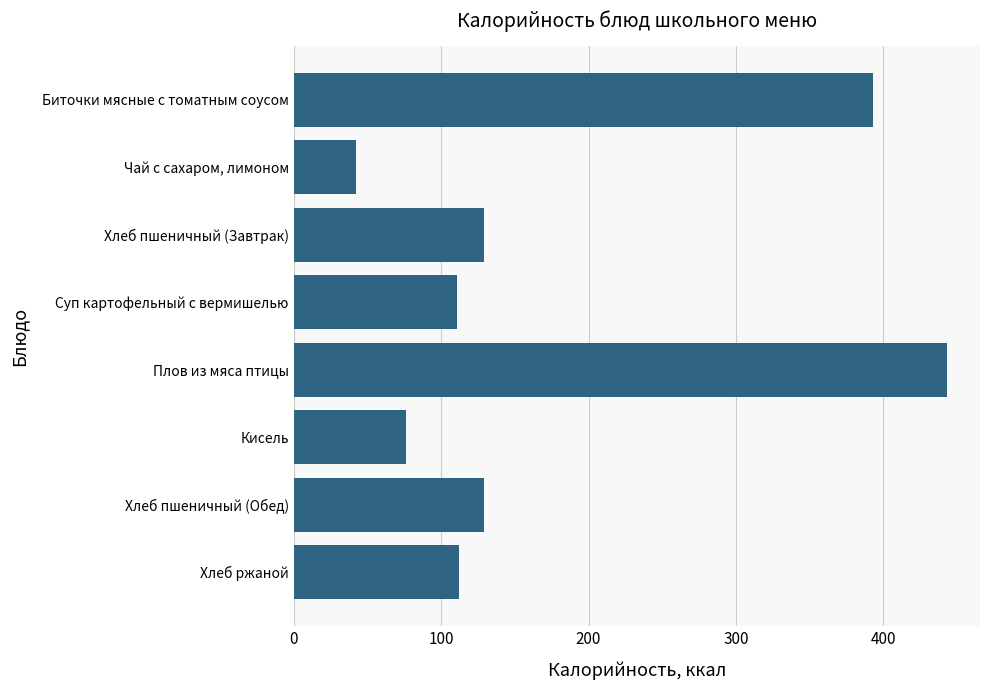

How many bars are there in total?

8